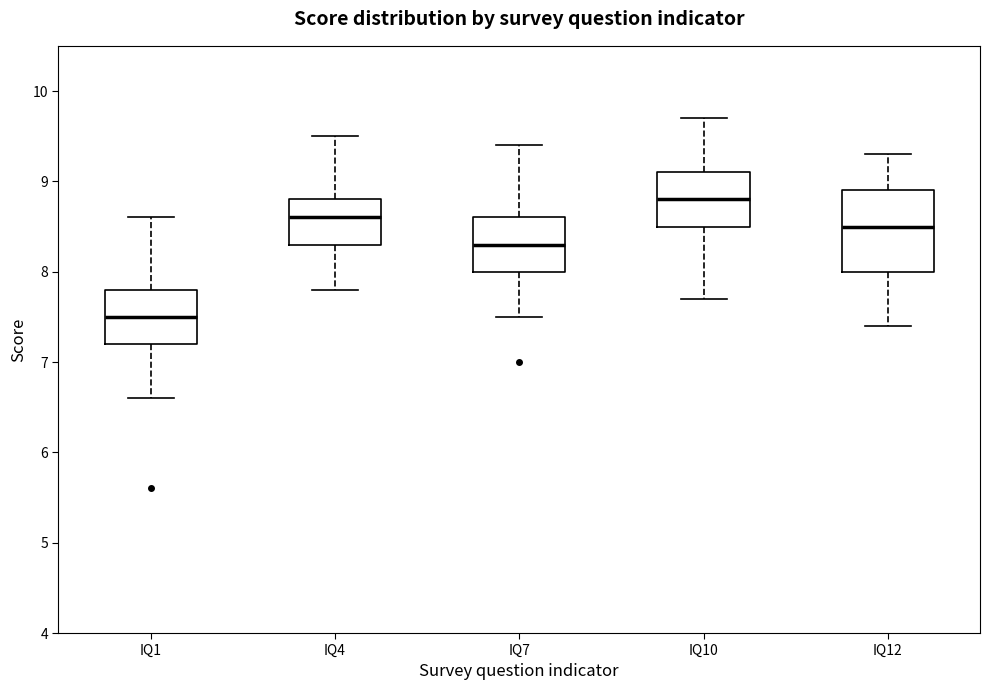

Which box is the tallest, from its lower edge to its upper edge?

IQ12